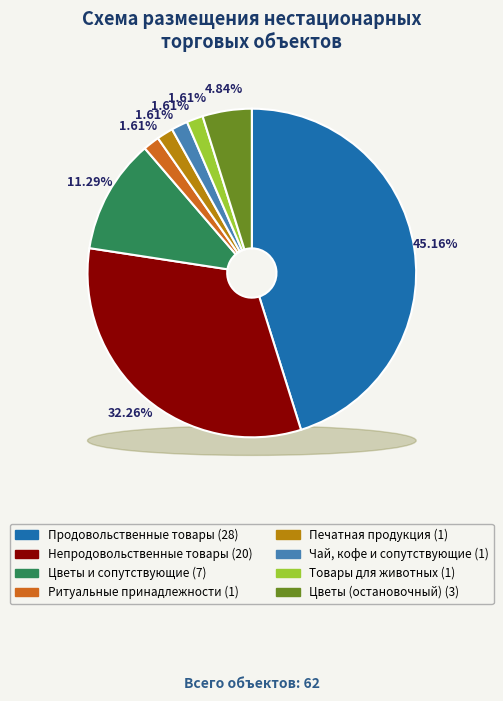

To the nearest percent, what is the average slice percentage?

12%